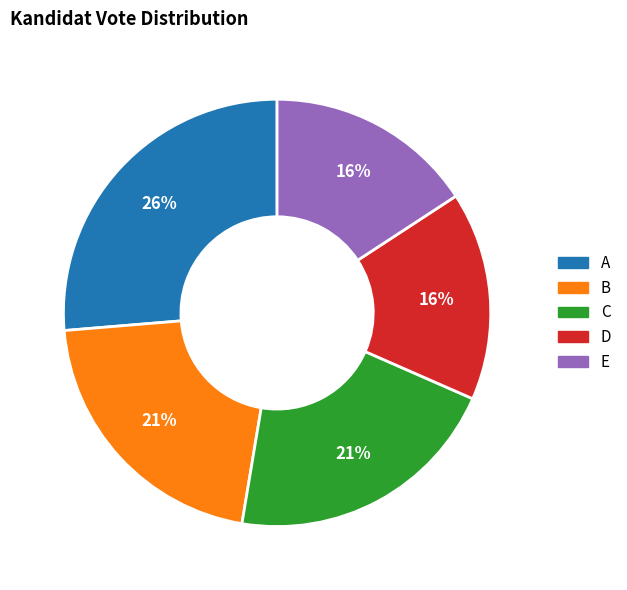

To the nearest percent, what is the average slice percentage?

20%